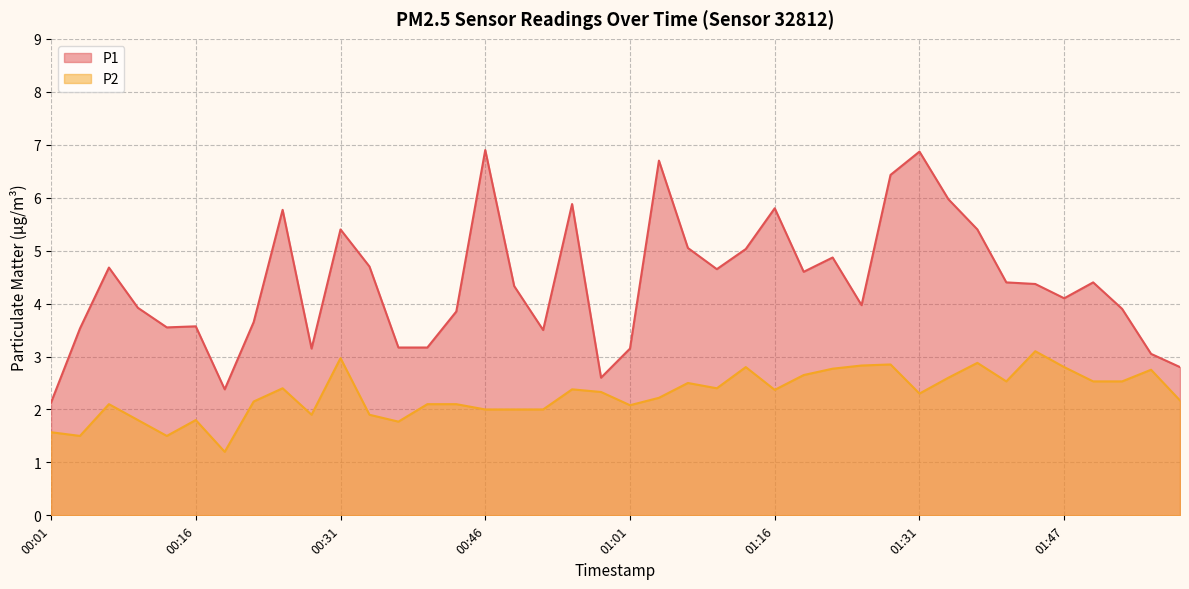

At which category does P2 reach its first local valley?

00:04